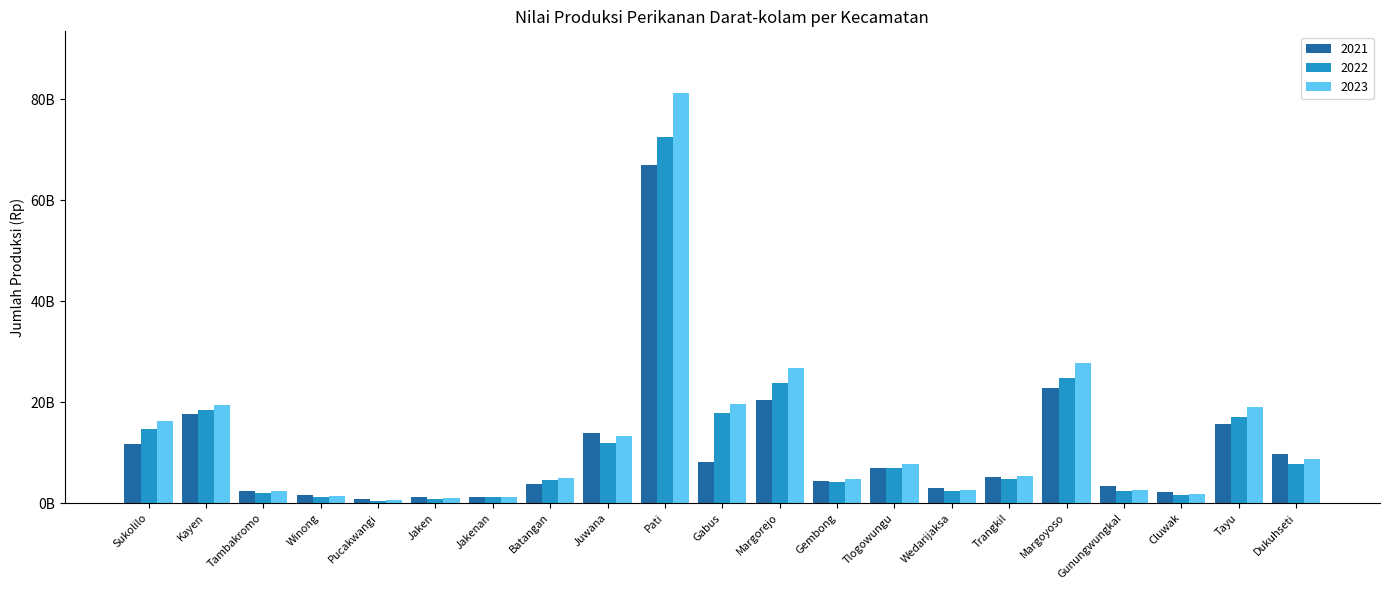

What is the lowest value of the 2021 series?

899653000